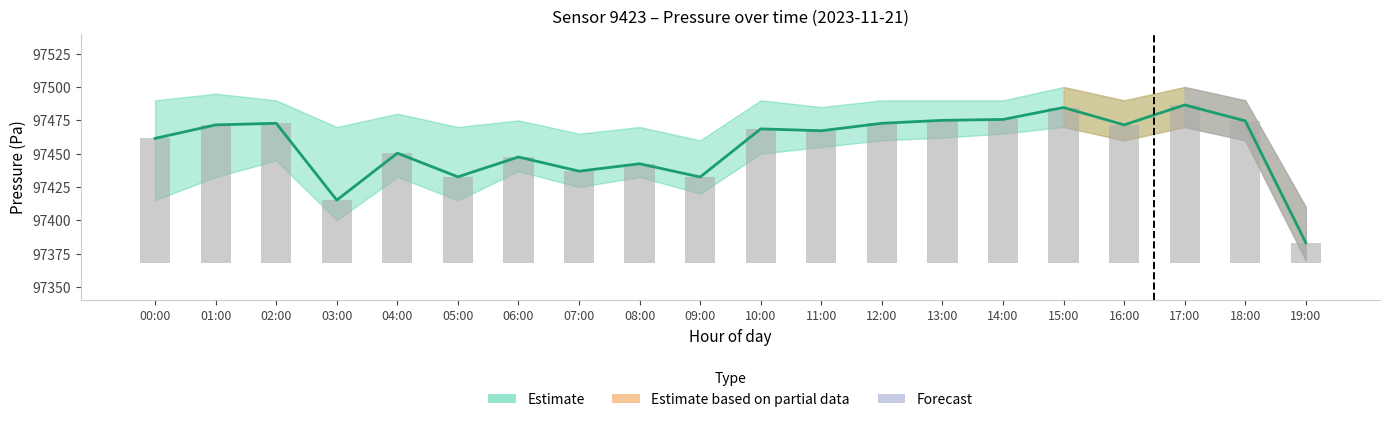

At how many categories does at least one series exceed 27117?

20